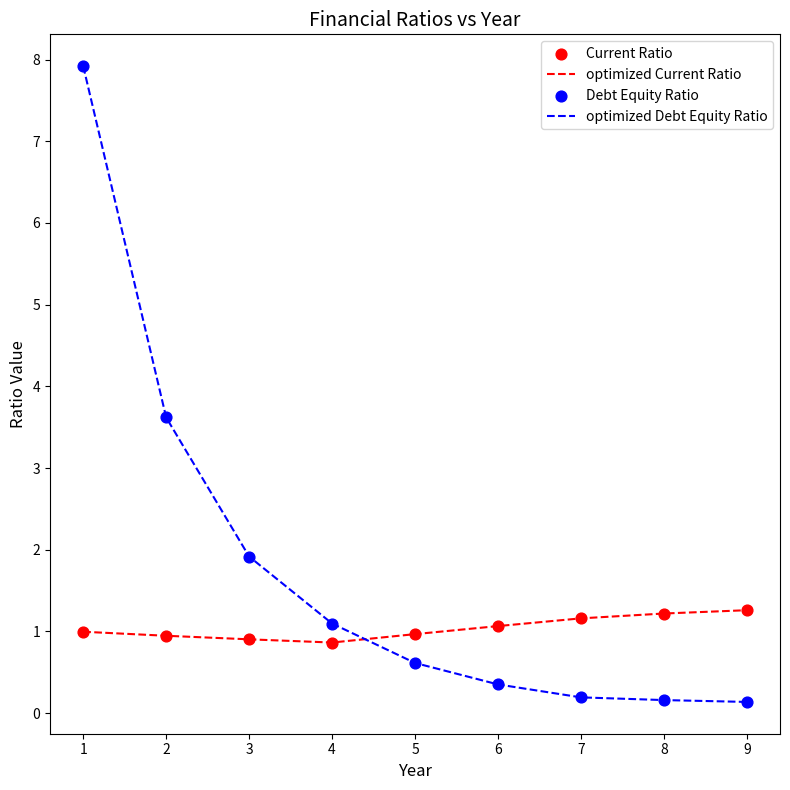

What is the total value across all series at 6?

1.4